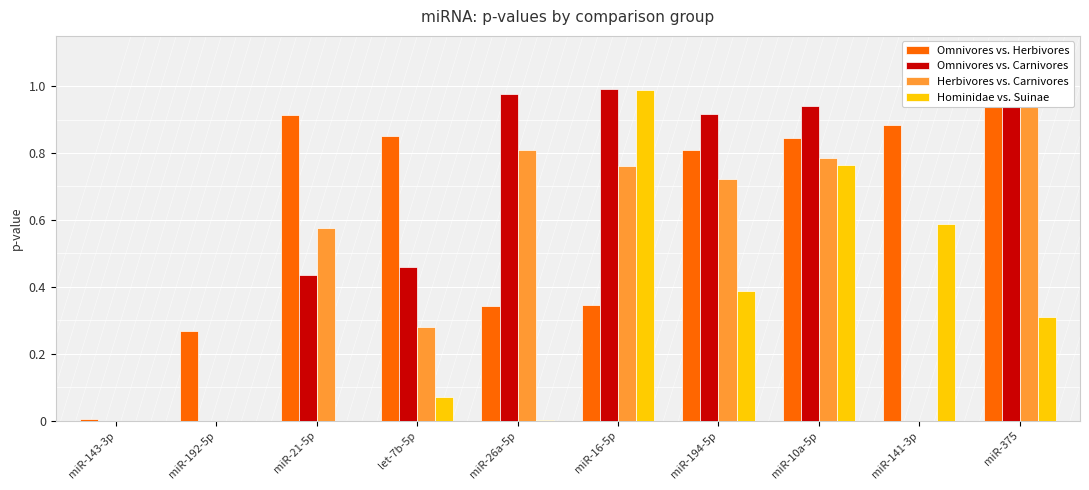

Which has a higher value, miR-194-5p or let-7b-5p?

let-7b-5p